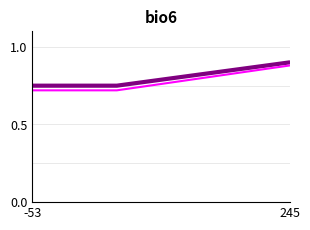

Does the chart have visible grid lines?

Yes